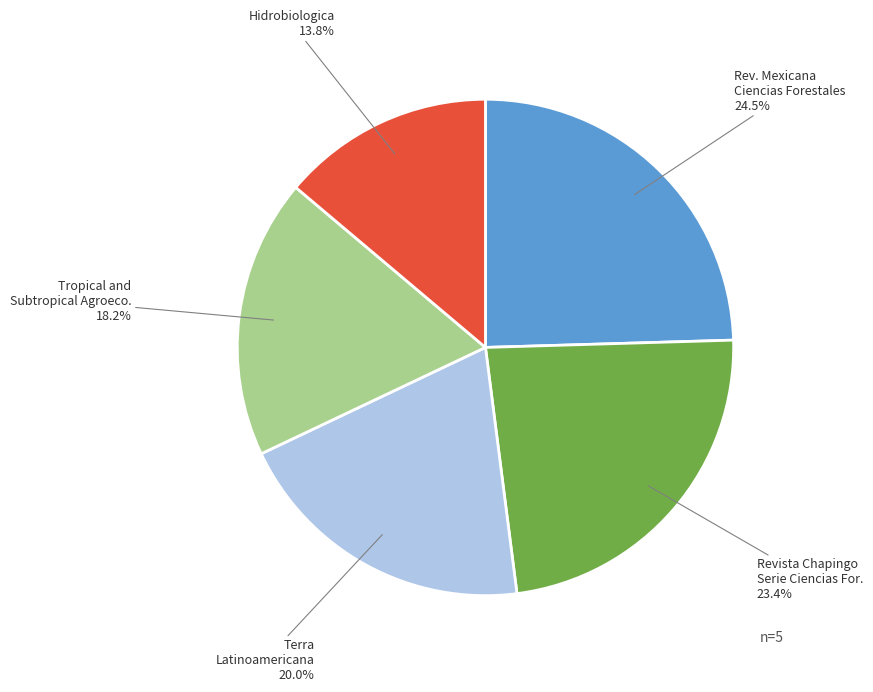

Does any single category account for the majority?

No